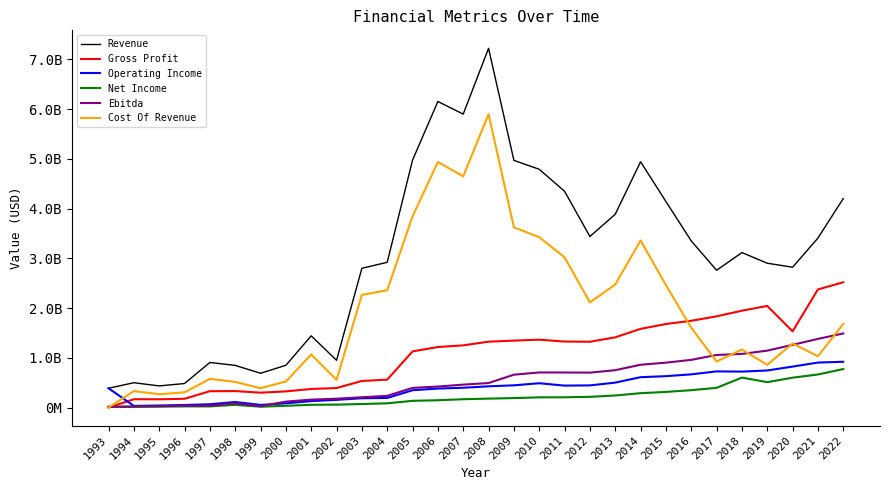

What are all the series names shown in the legend?

Revenue, Gross Profit, Operating Income, Net Income, Ebitda, Cost Of Revenue